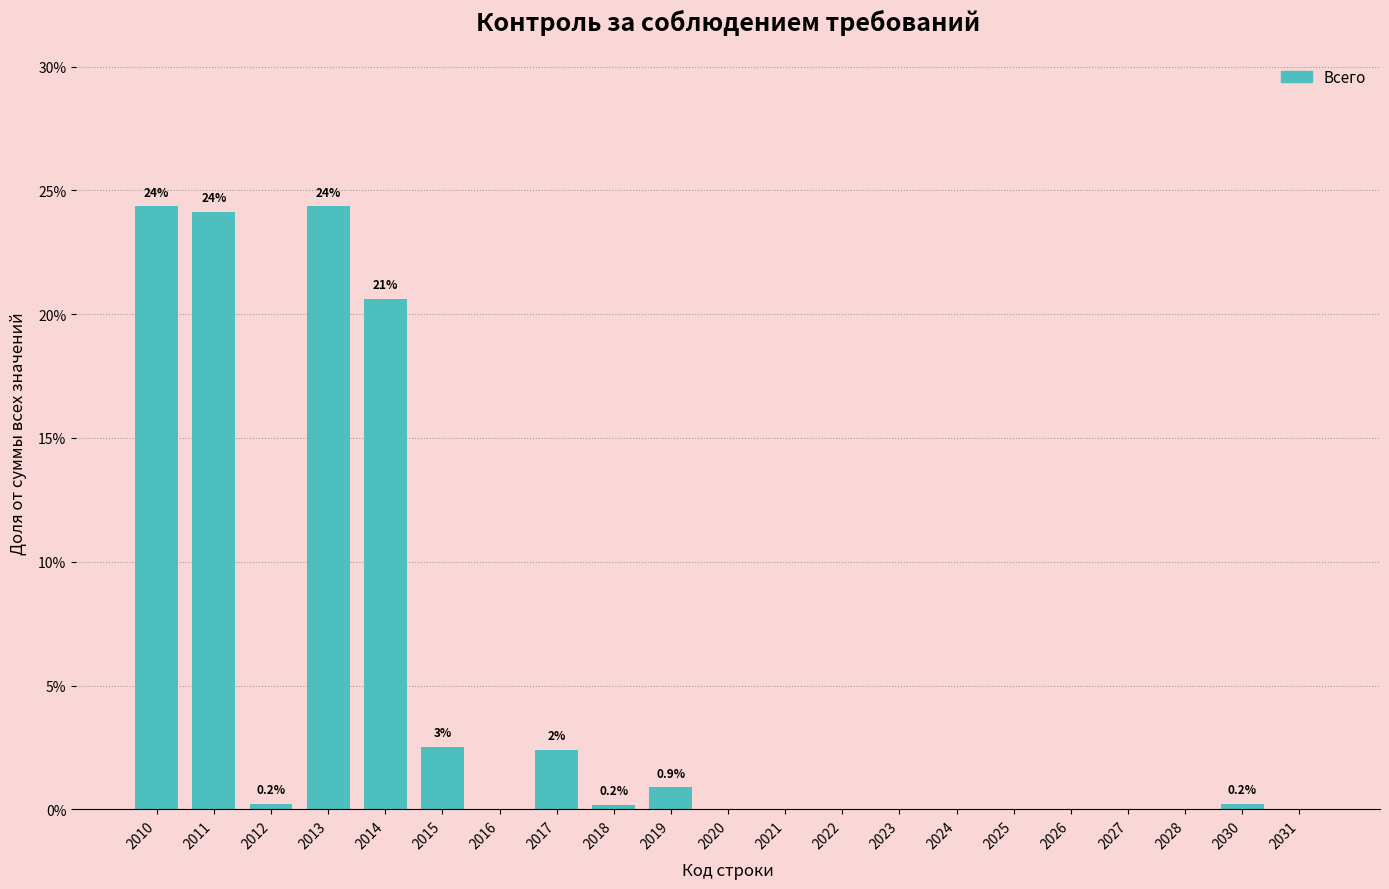

At which label is the value closest to 12?

2014